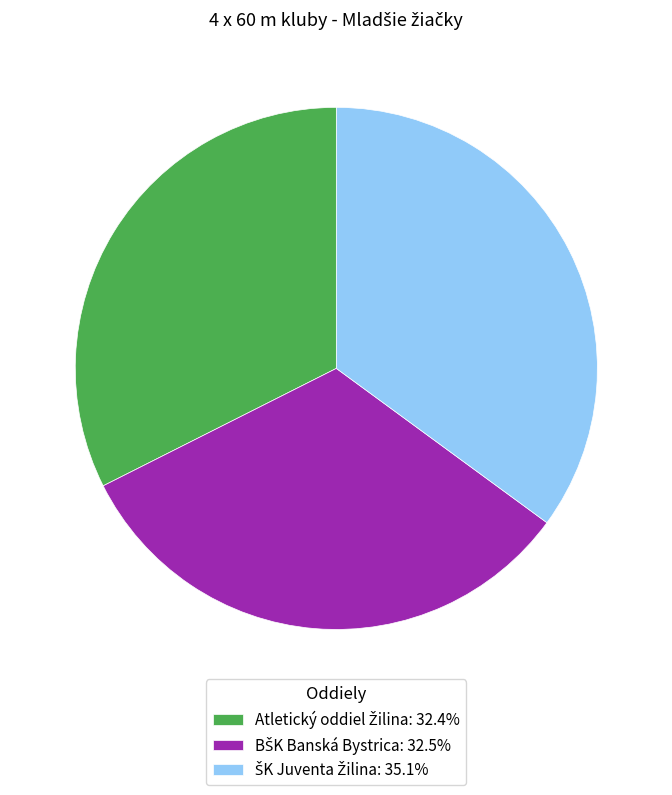

Is there any slice that represents more than half of the pie?

No